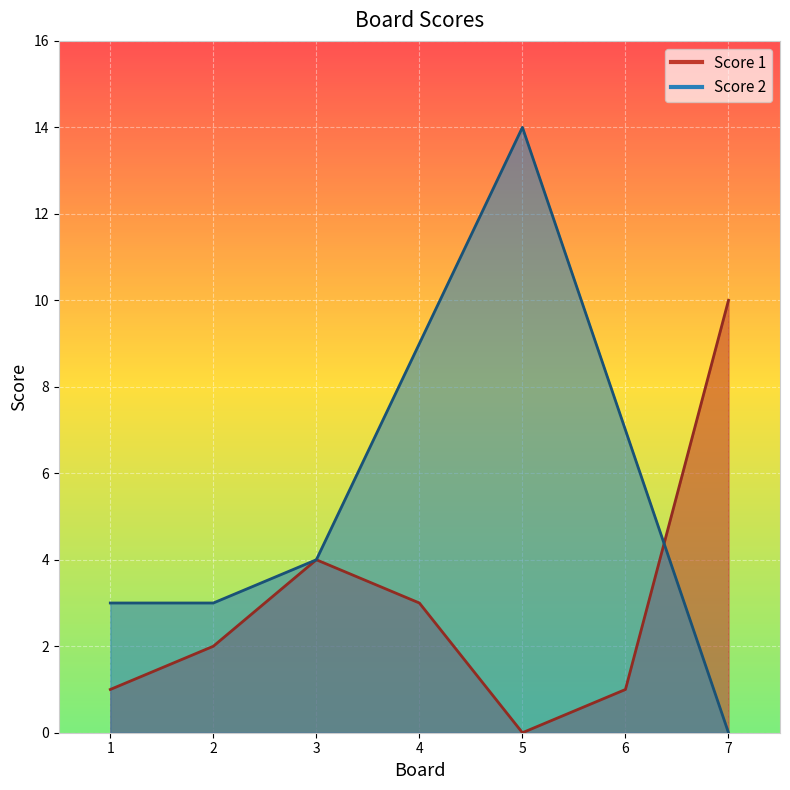

True or false: Score 1 has more than 0 interior local peaks.

True